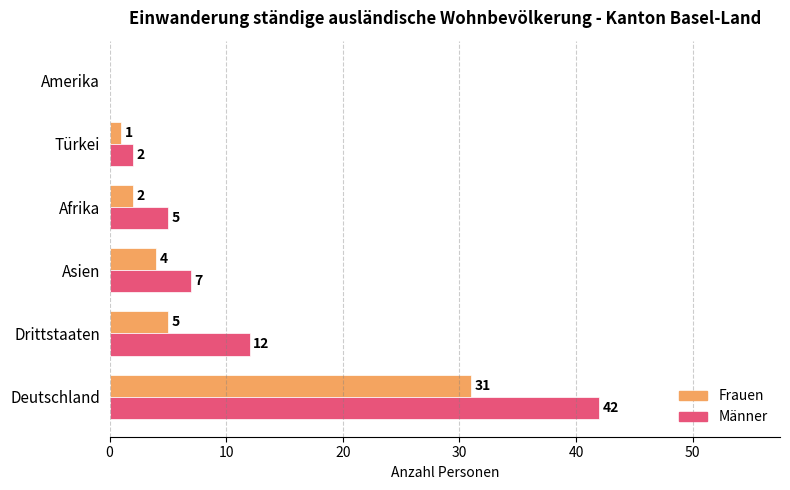

What is the sum of all Frauen values?

43